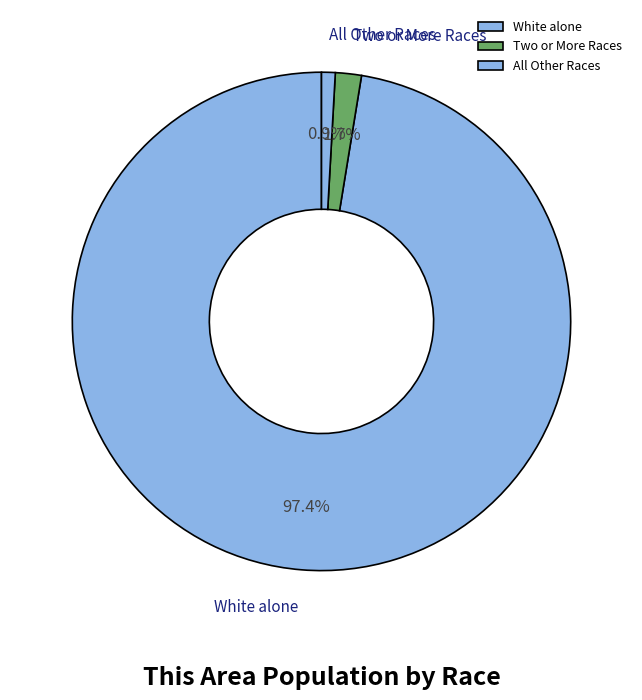

How much of the chart is everything except All Other Races?

99.1%